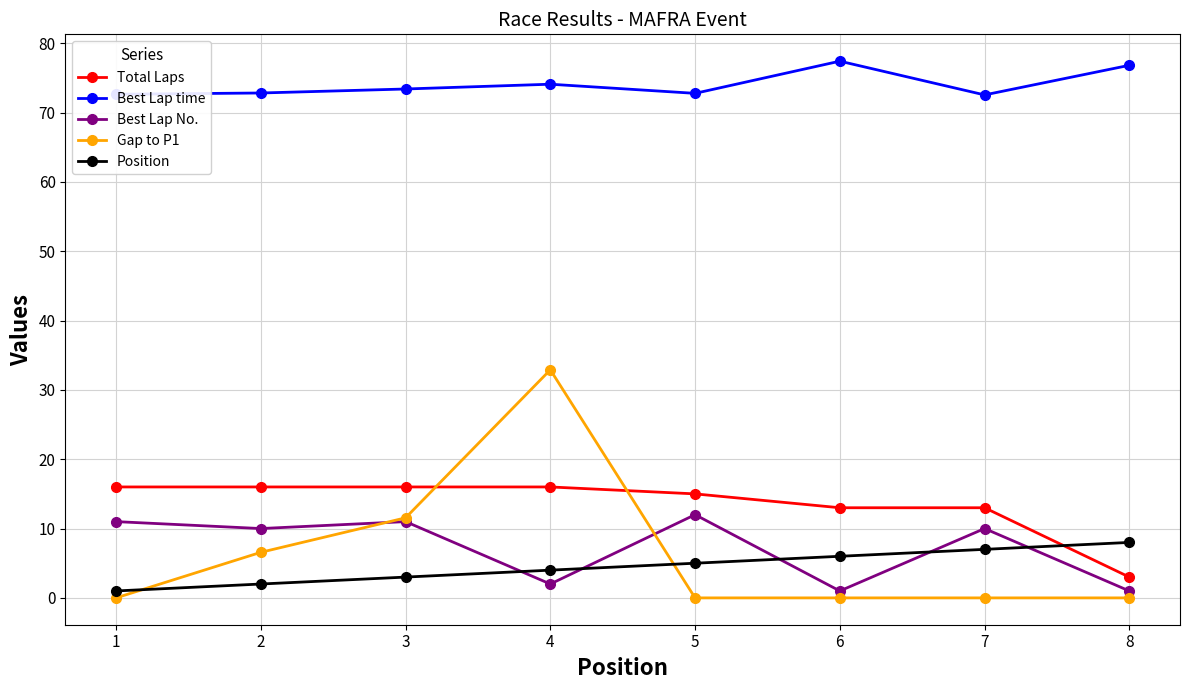

The Gap to P1 series shows 32.9 at 4. True or false?

True